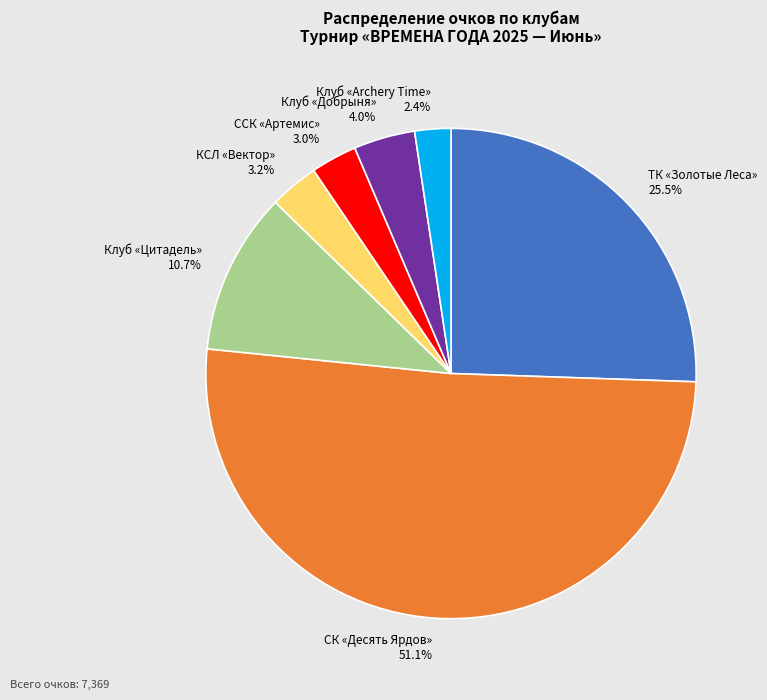

Which has a higher value, Клуб «Цитадель» or КСЛ «Вектор»?

Клуб «Цитадель»